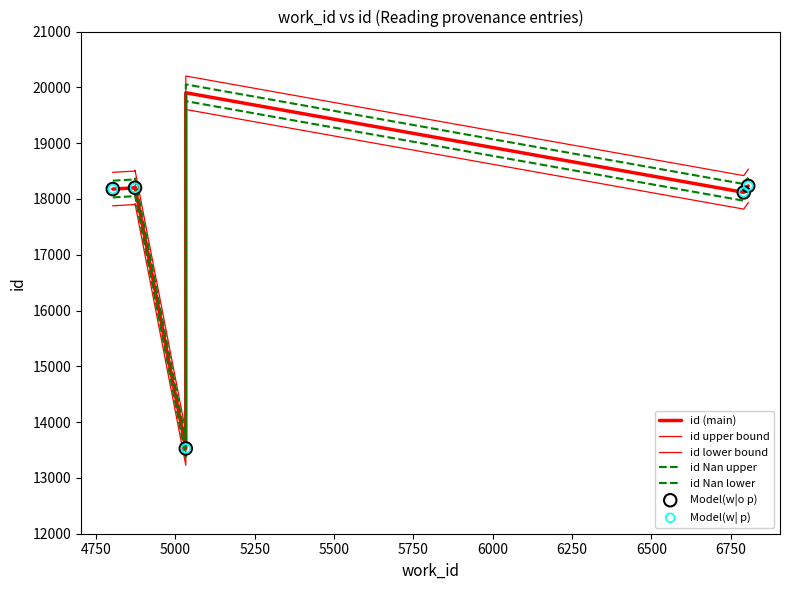

Between 4873 and 5033, which is larger?

5033